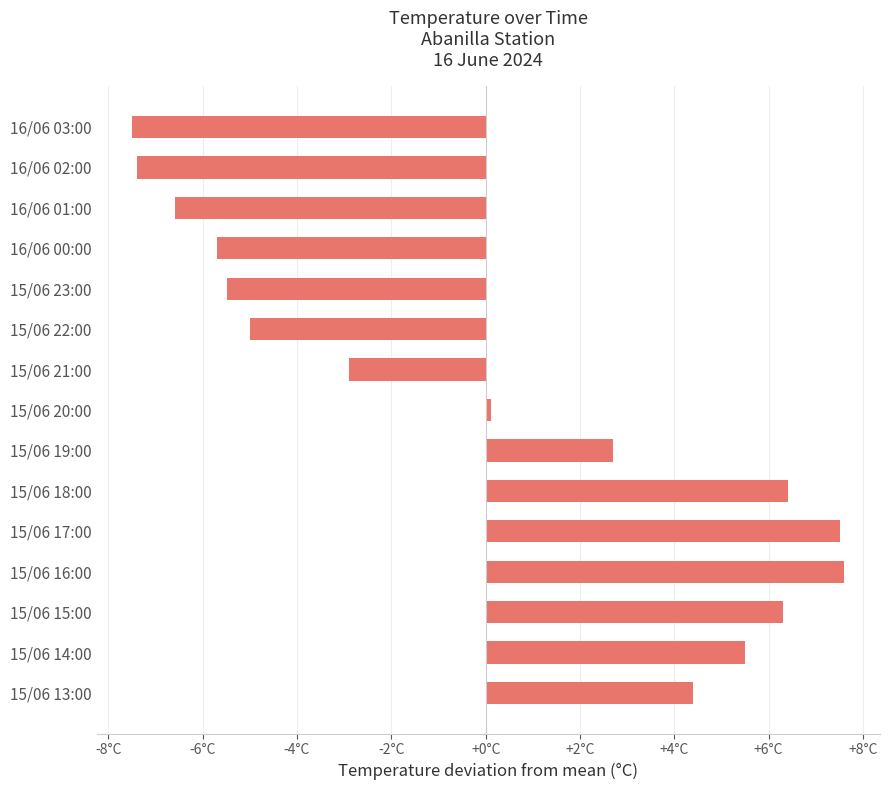

What is the greatest value displayed?

7.6